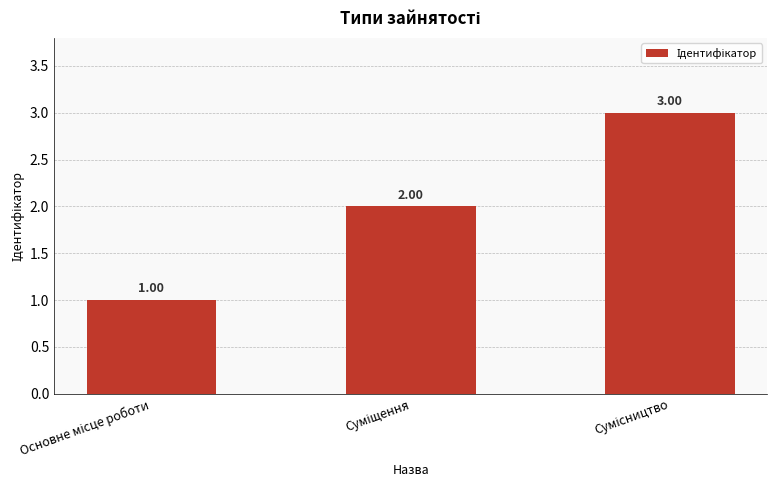

What is the greatest value displayed?

3